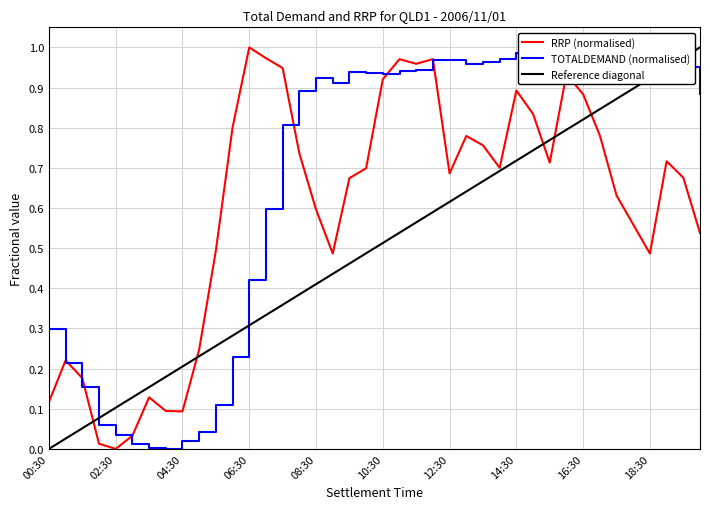

Which series has the largest range (max minus min)?

RRP (normalised)